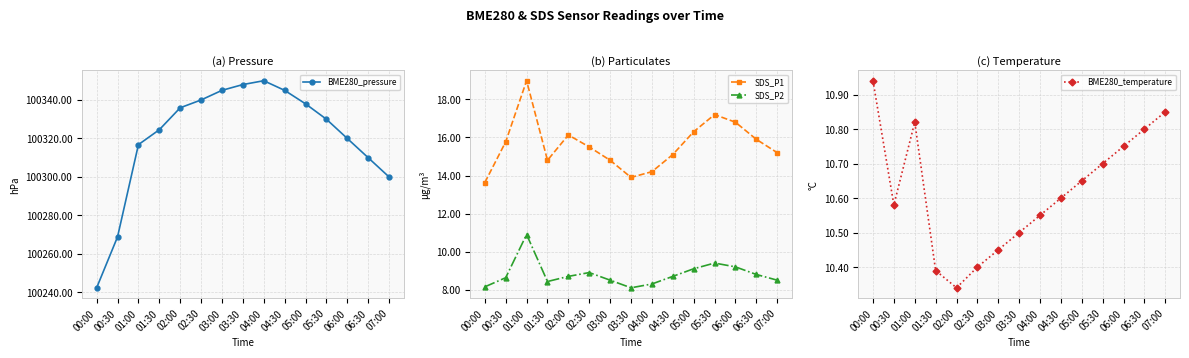

Is it true that BME280_temperature equals 10.8 at 06:00?

True